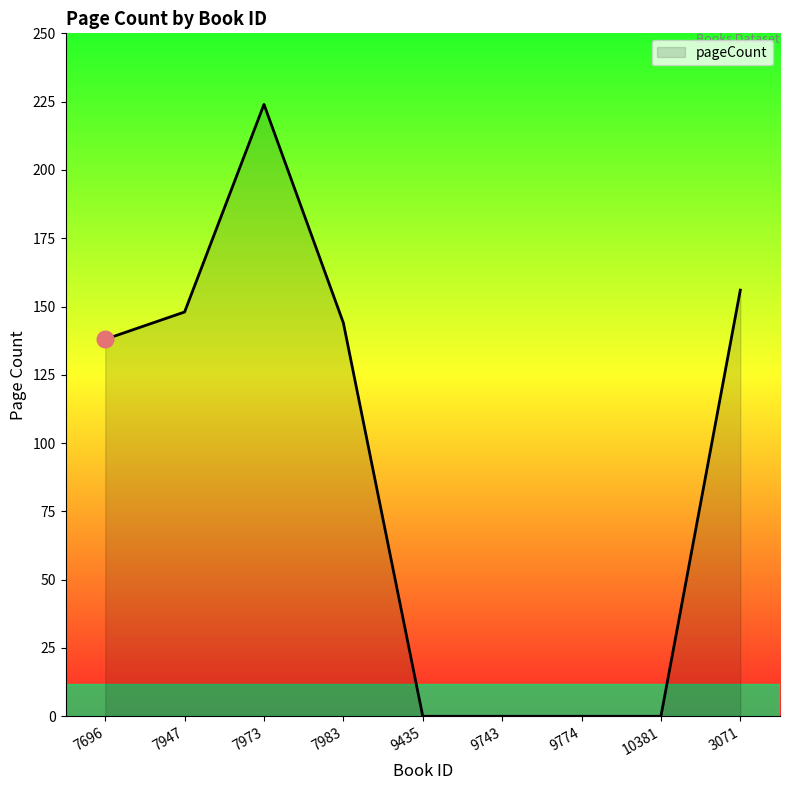

At which label is the value closest to 112?

7696